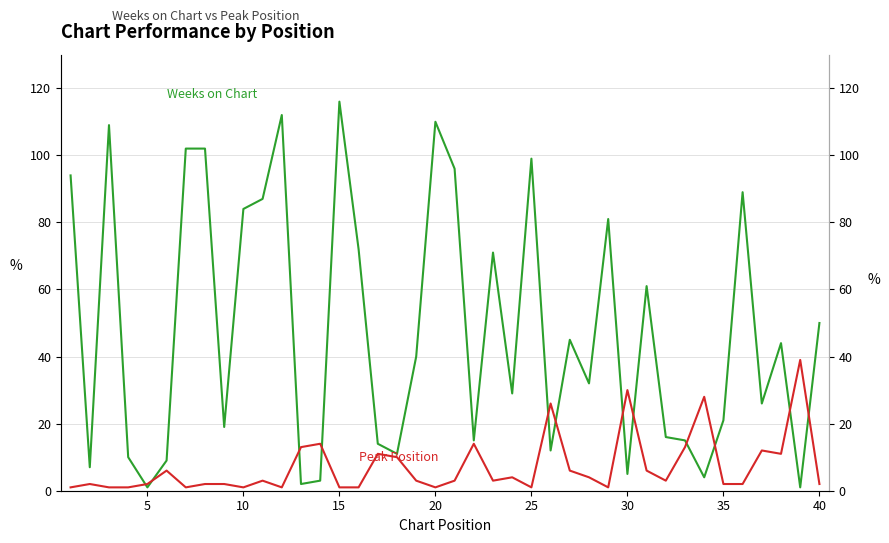

What is the difference between the highest and lowest values at 38?

38